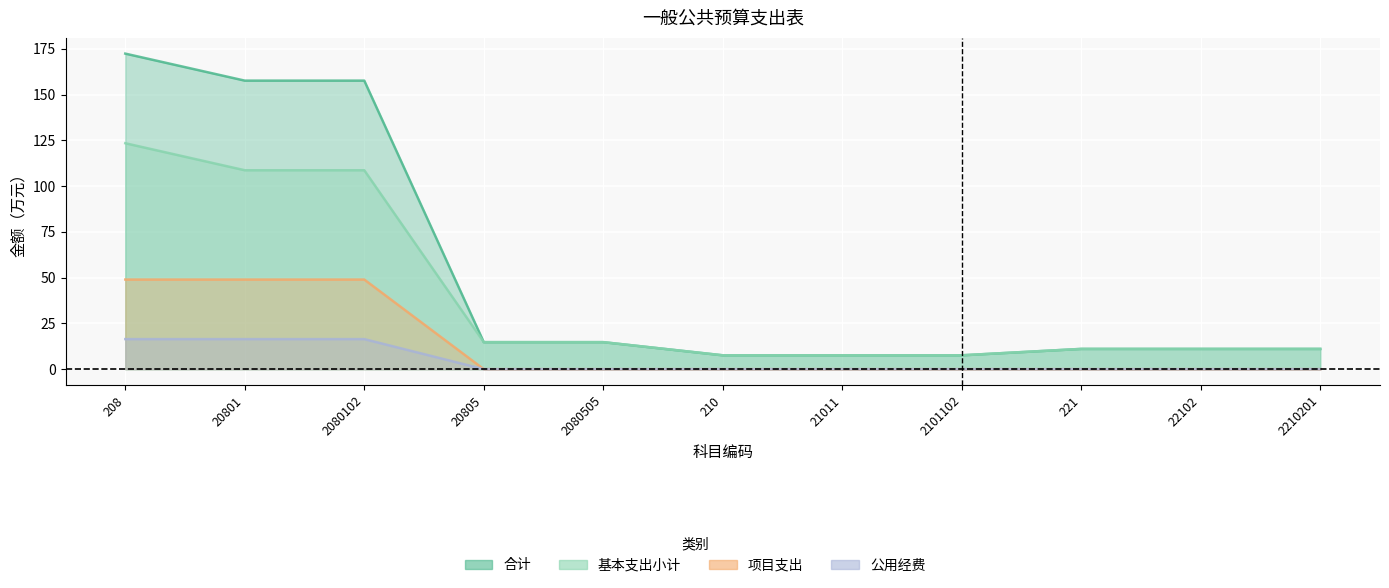

What is the sum of all 公用经费 values?

49.3